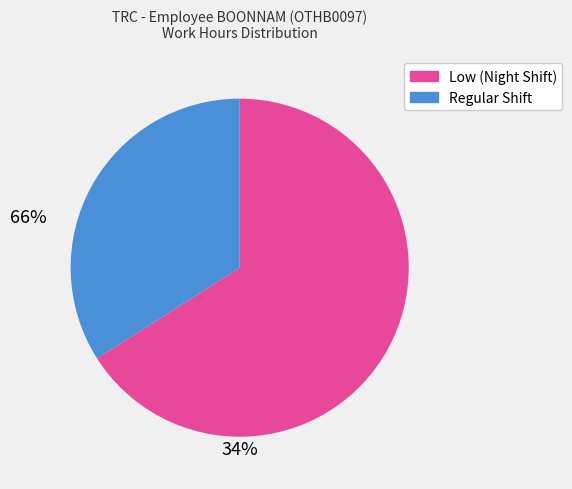

Does any single category account for the majority?

Yes